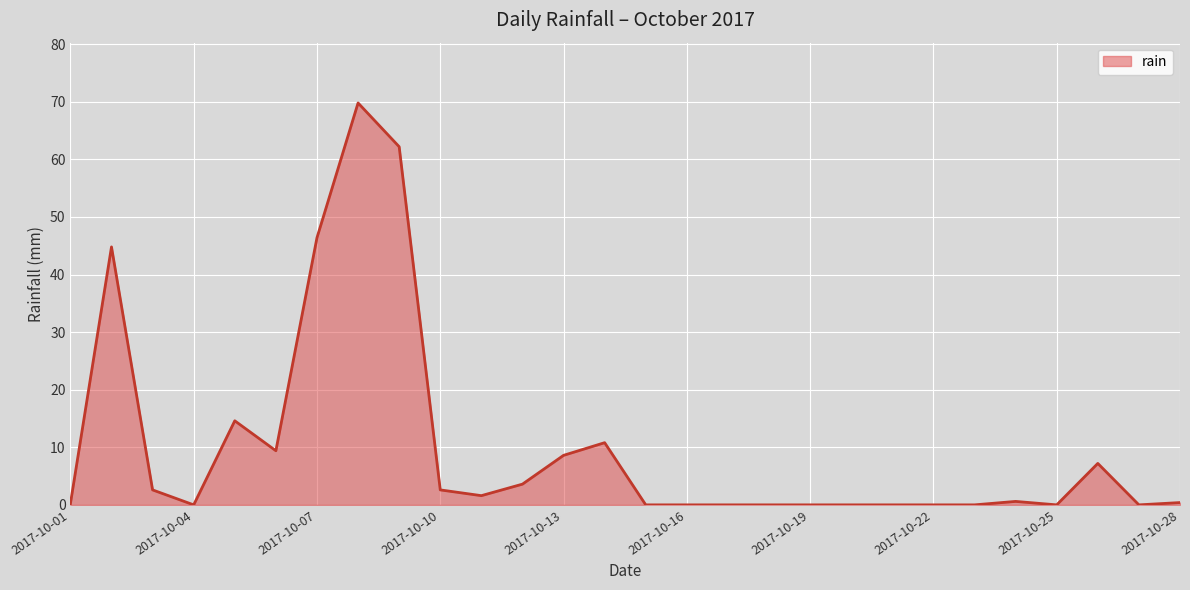

How many lines are shown in the chart?

1